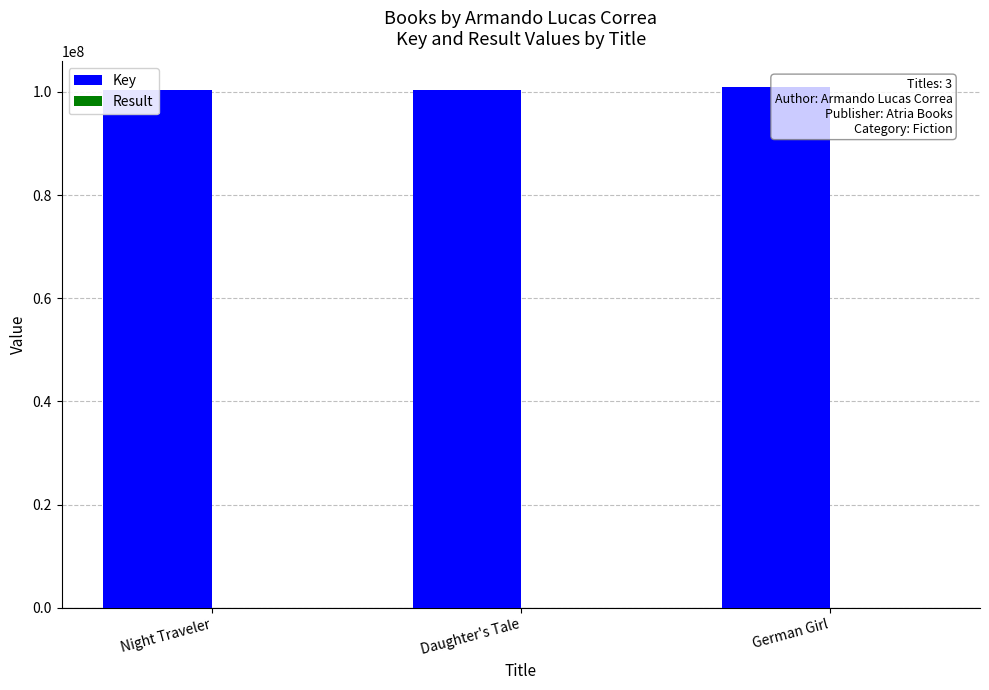

What is the label of the 3rd bar from the left?

German Girl